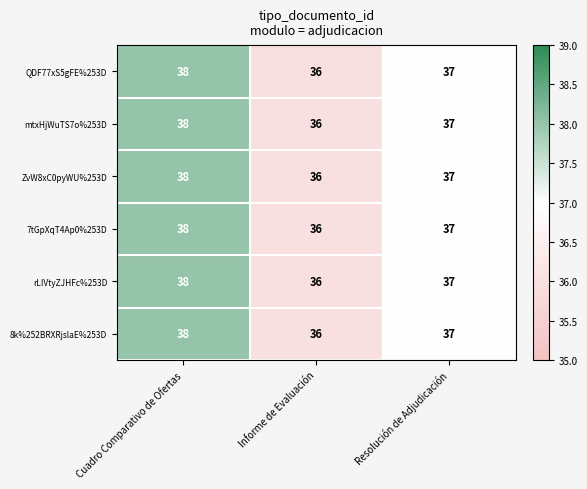

Is it true that rLIVtyZJHFc%253D equals 37 at Resolución de Adjudicación?

True